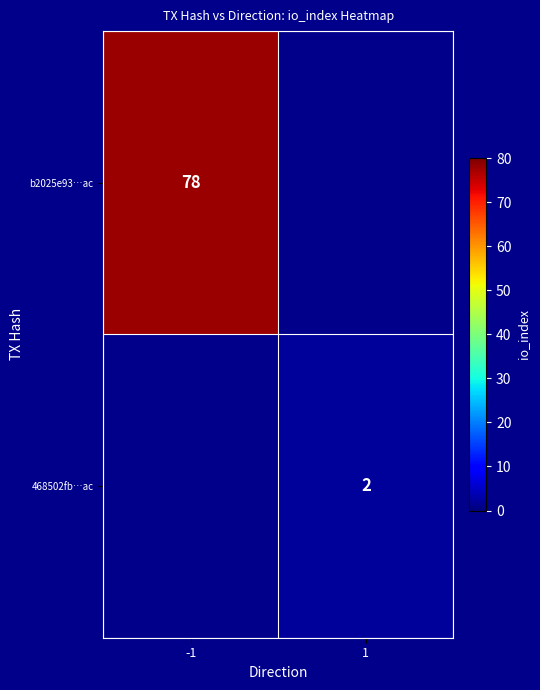

Which has a higher value, 1 or -1?

-1